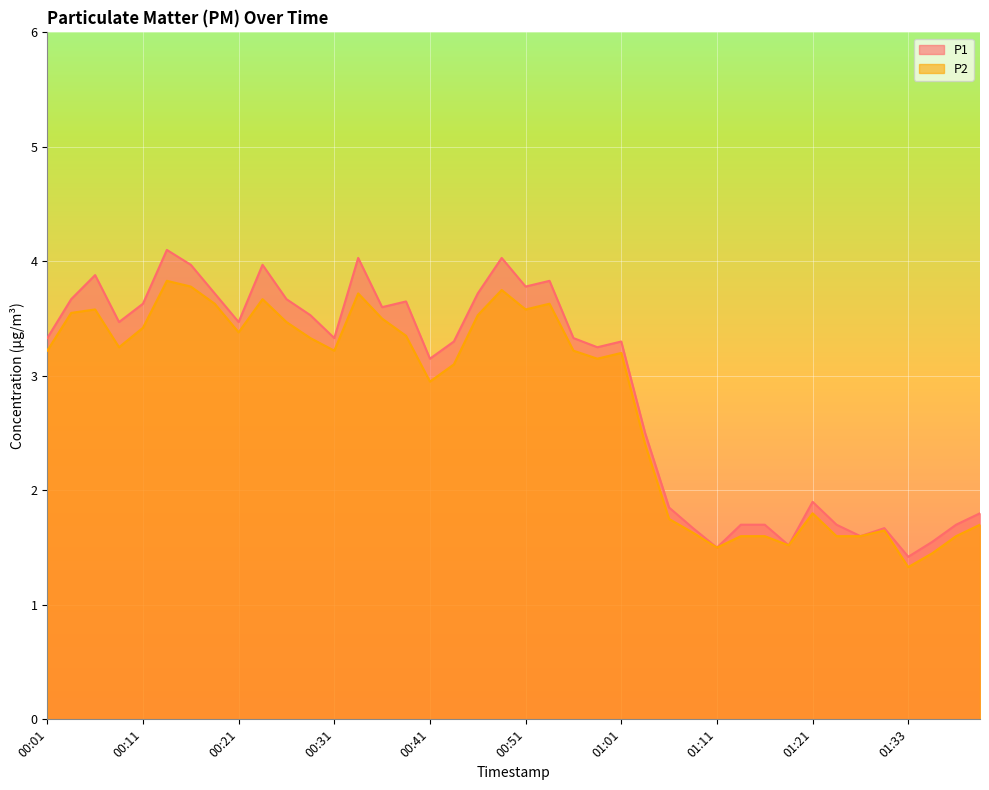

True or false: P1 has a value of 1.5 at 01:11.

True